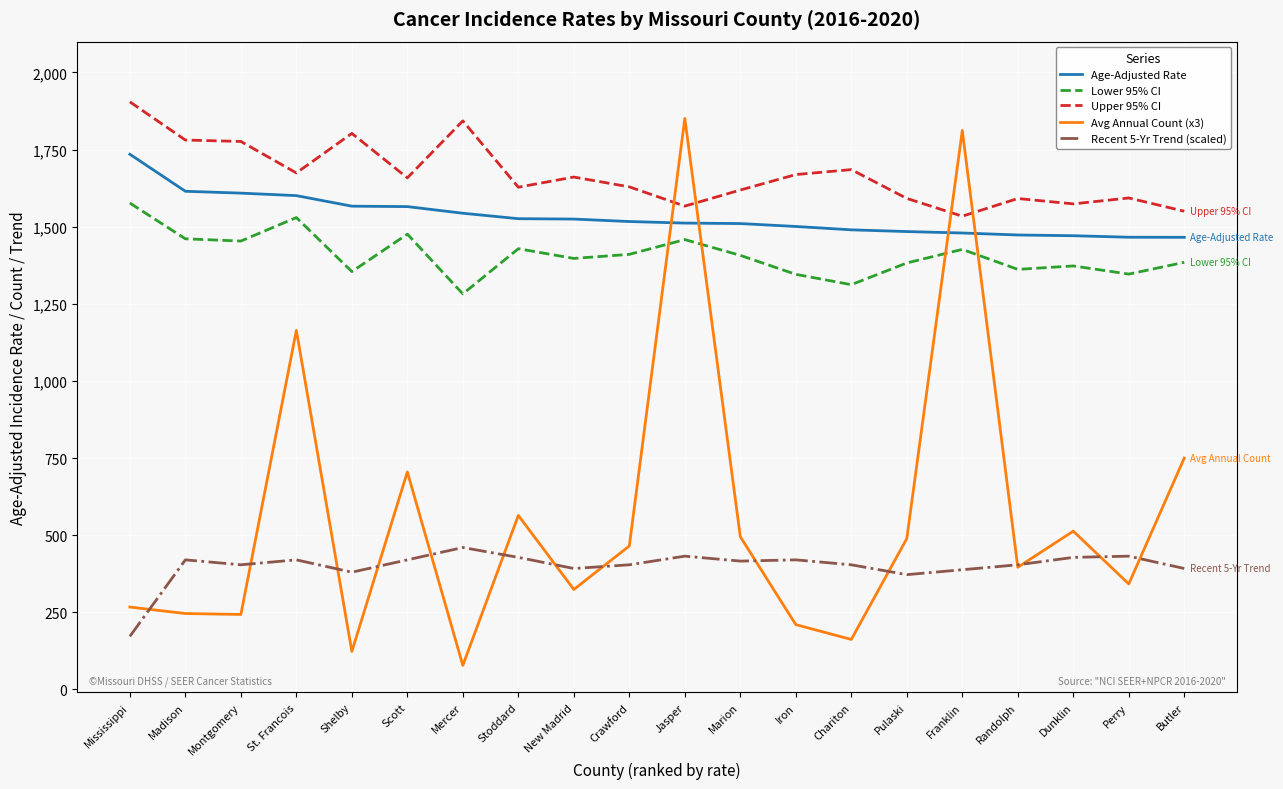

True or false: Upper 95% CI has more than 0 points higher than both neighbors.

True